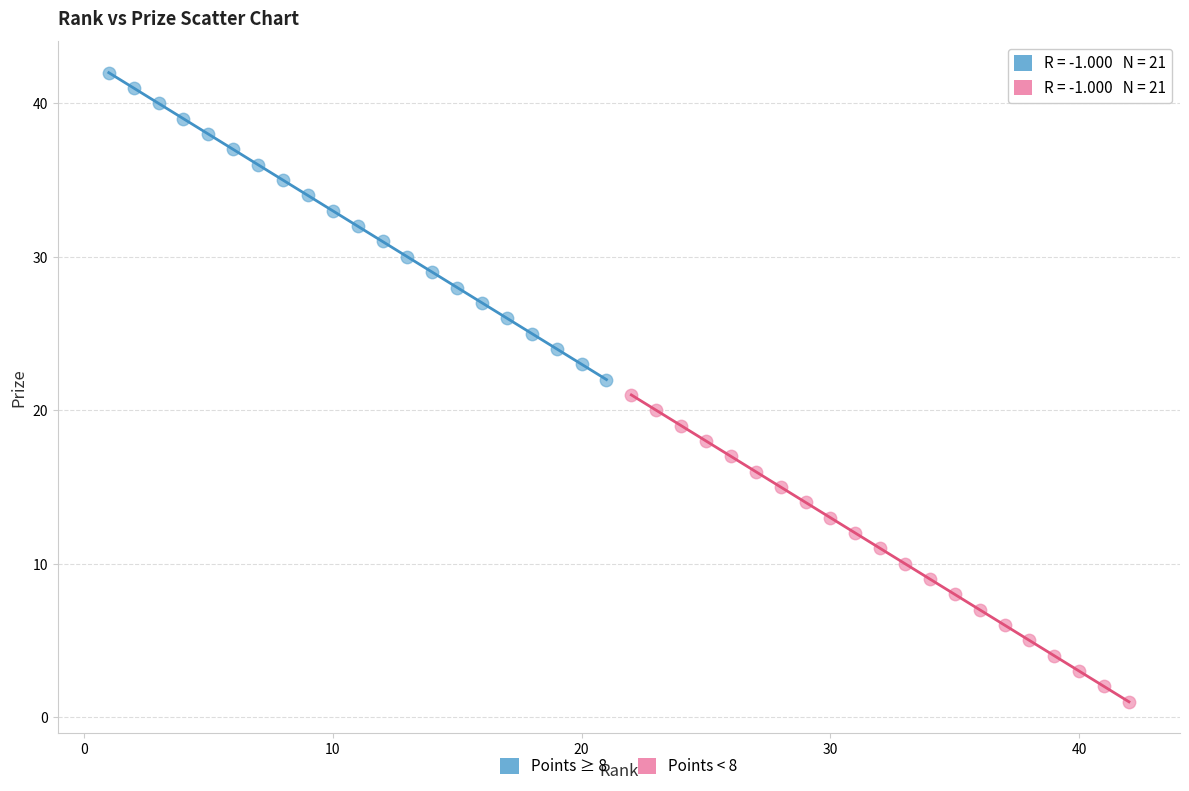

Which series contains the lowest Y value?

Points < 8